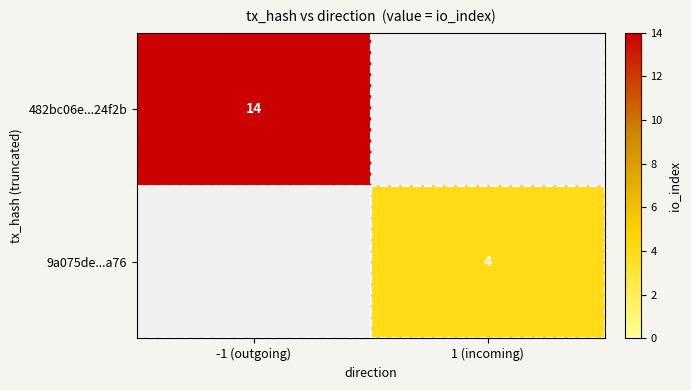

What is the smallest value displayed?

4.0